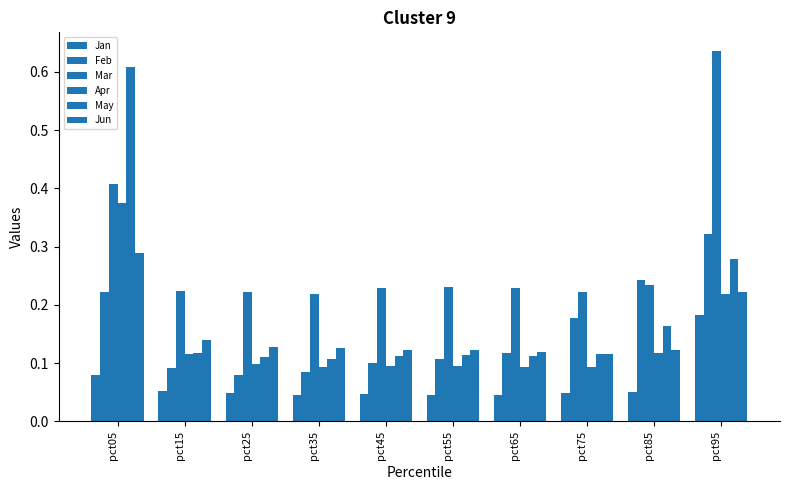

What is the spread (max minus min) of values at pct25?

0.2